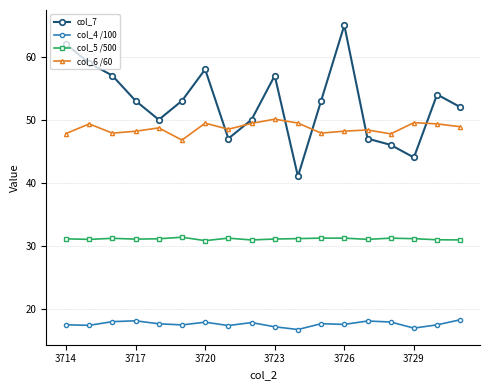

What is the minimum value shown in the chart?

16.7